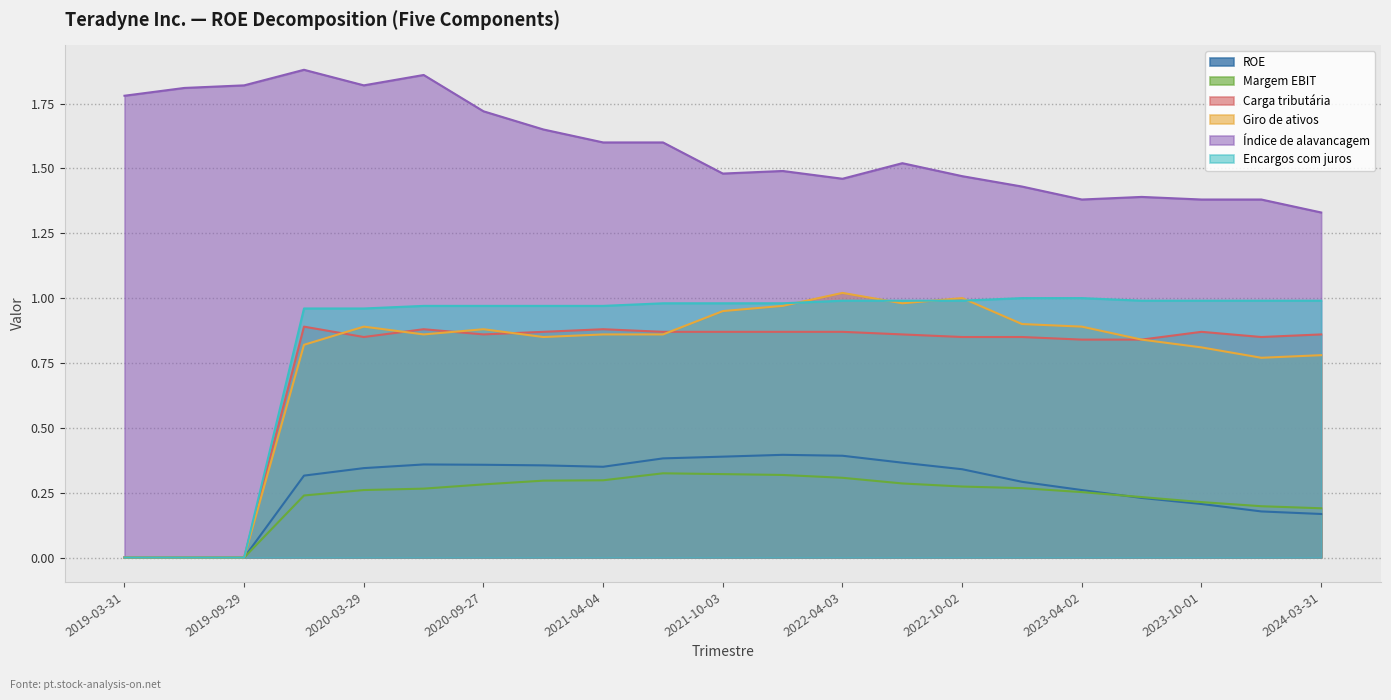

How many distinct data groups are displayed?

6